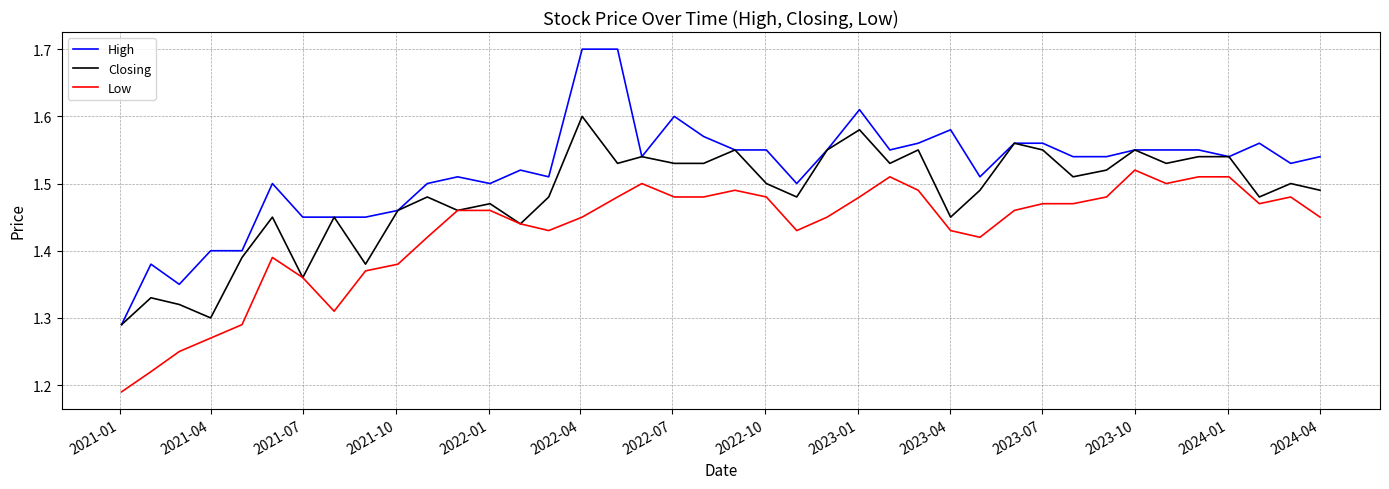

Which series has the widest spread of values?

High